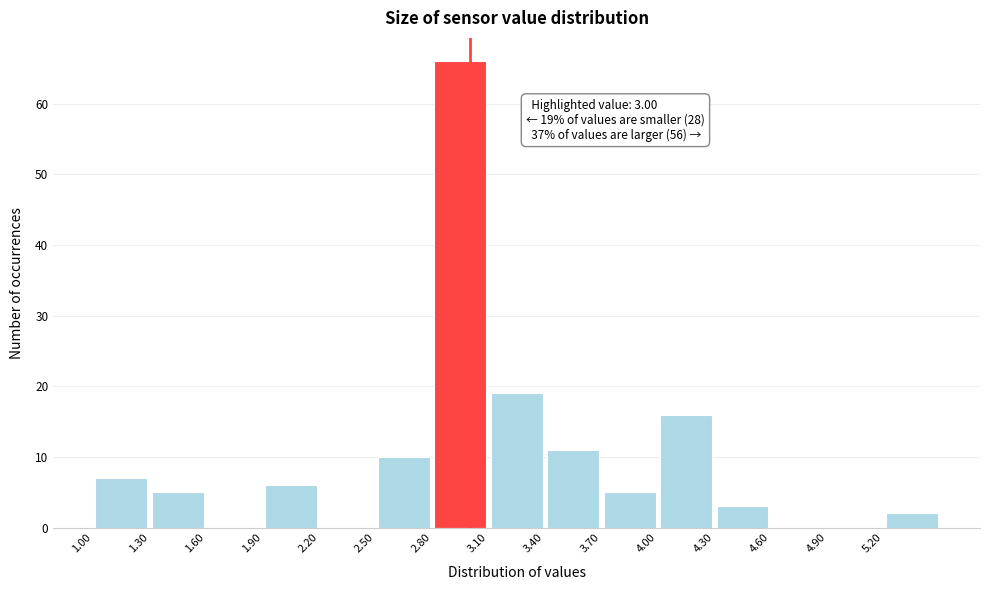

Which range on the x-axis has the tallest bar?

2.8 to 3.1